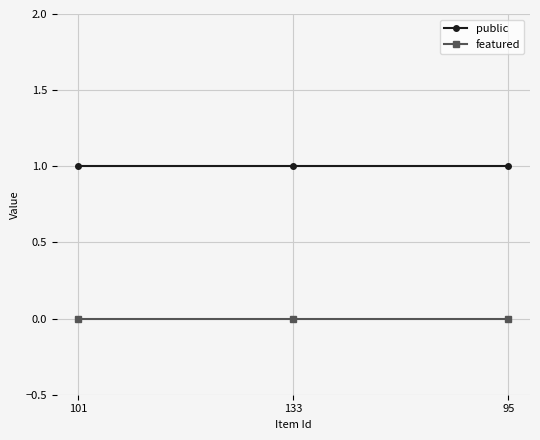

What is the sum of all public values?

3